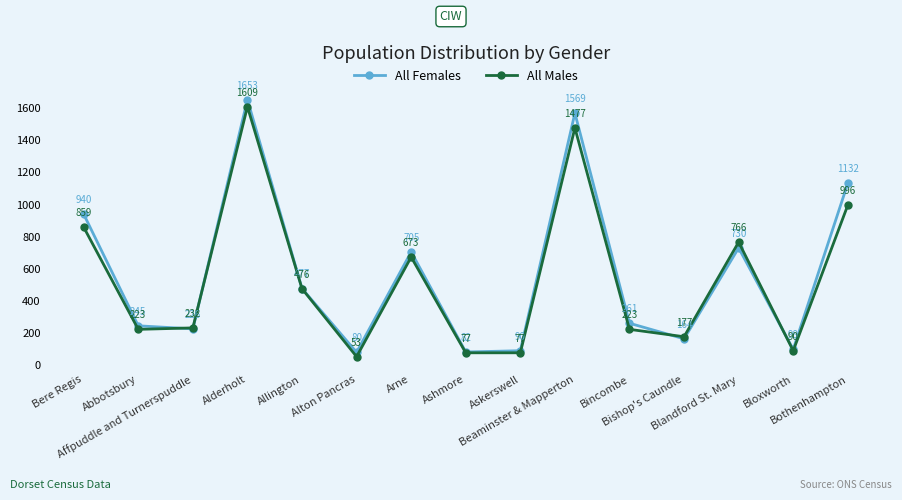

What is the label of the 7th point from the right?

Askerswell